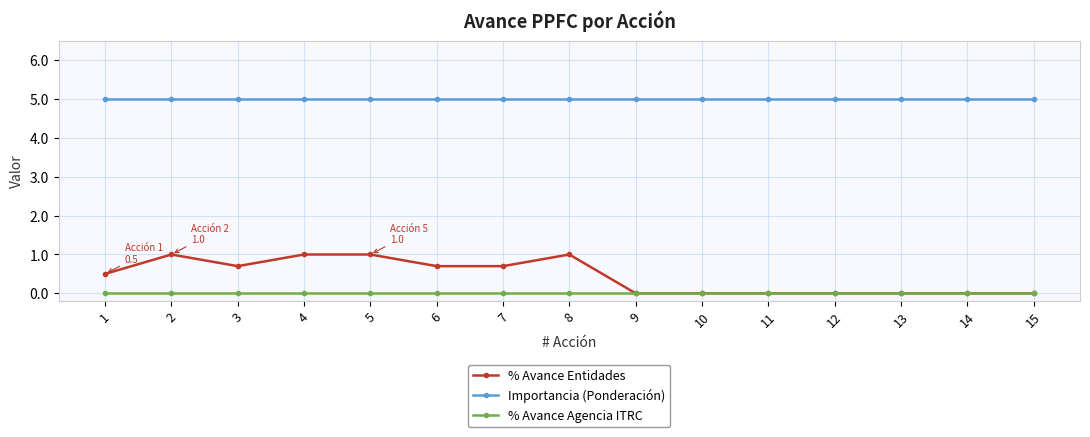

What is the total value across all series at 15?

5.0